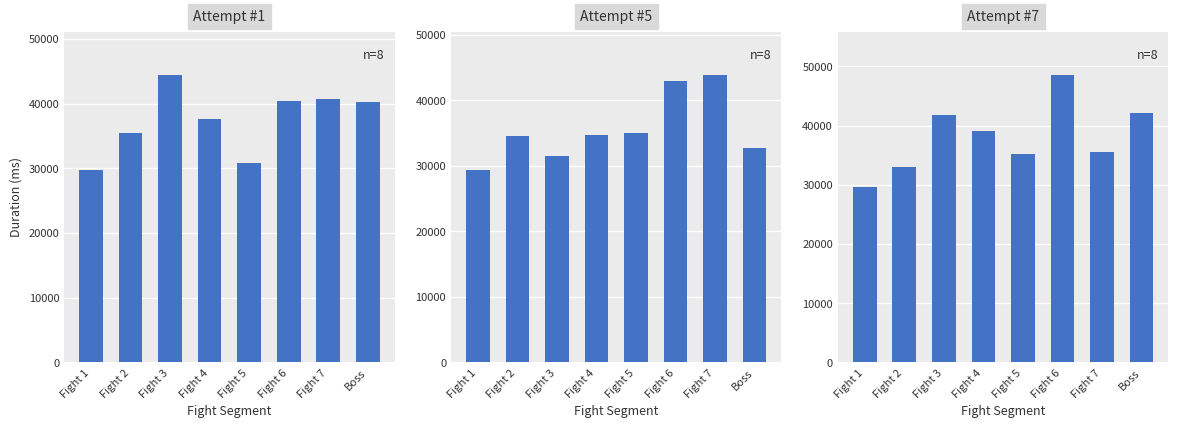

The Attempt #7 series shows 23887 at Fight 5. True or false?

False